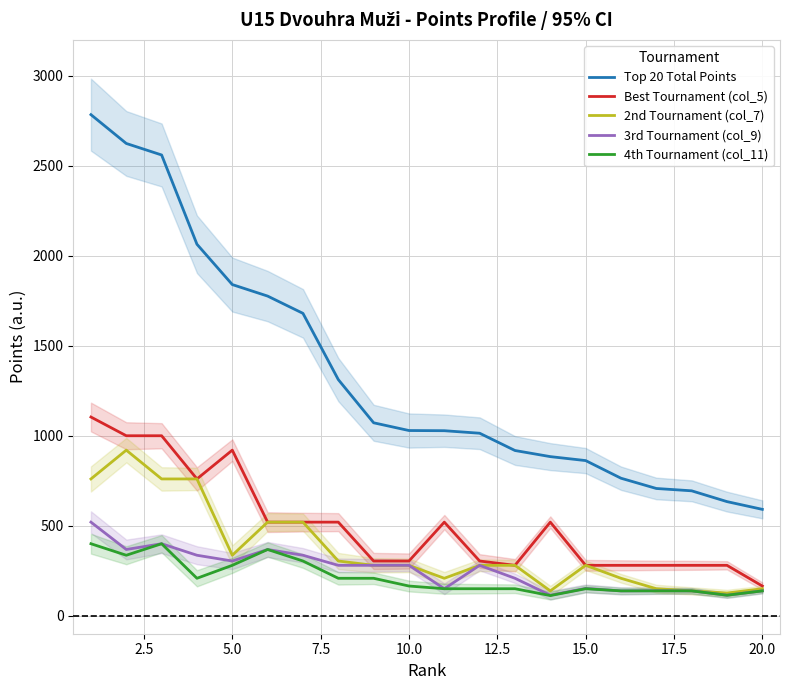

True or false: Top 20 Total Points and 4th Tournament (col_11) intersect in this chart.

False